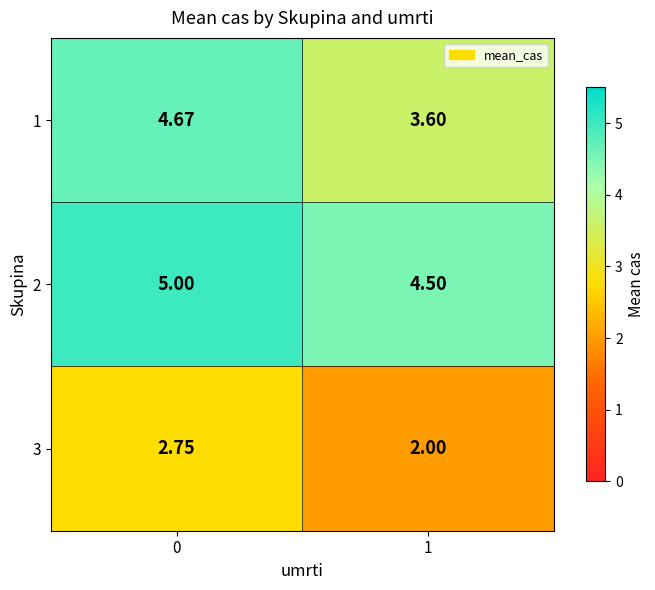

At how many categories does at least one series exceed 2?

2